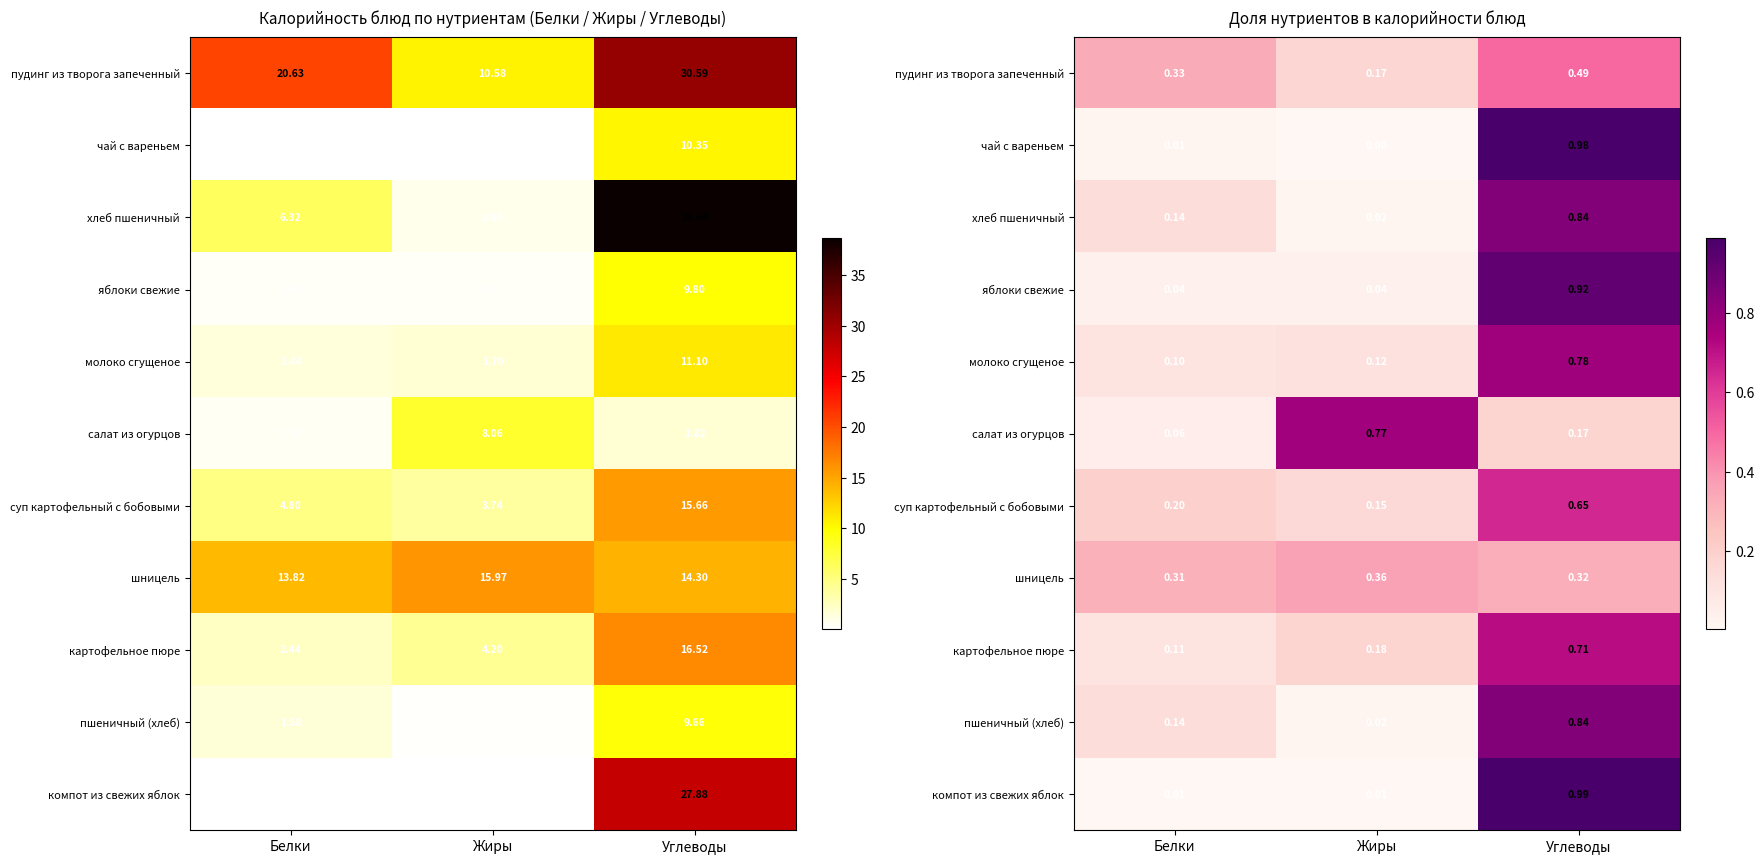

What is the difference between the highest and lowest values at Углеводы?

0.8